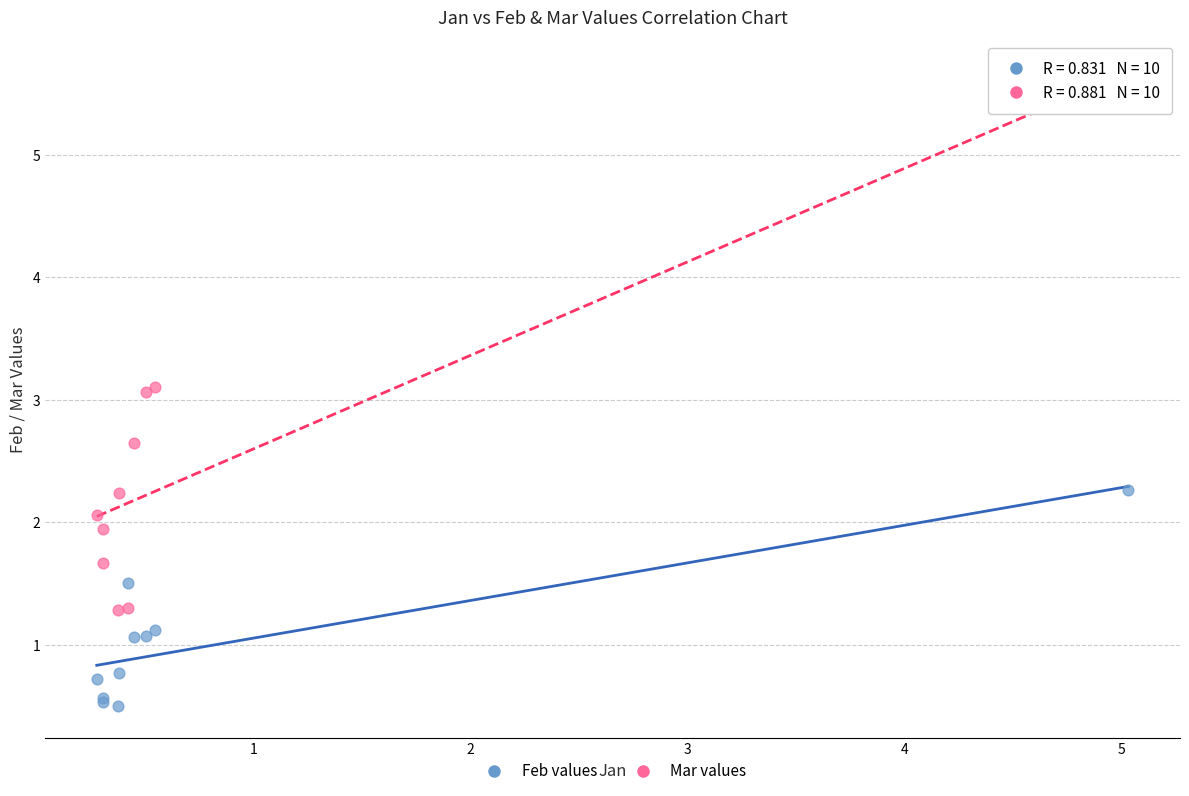

Which series contains the lowest Y value?

Feb values